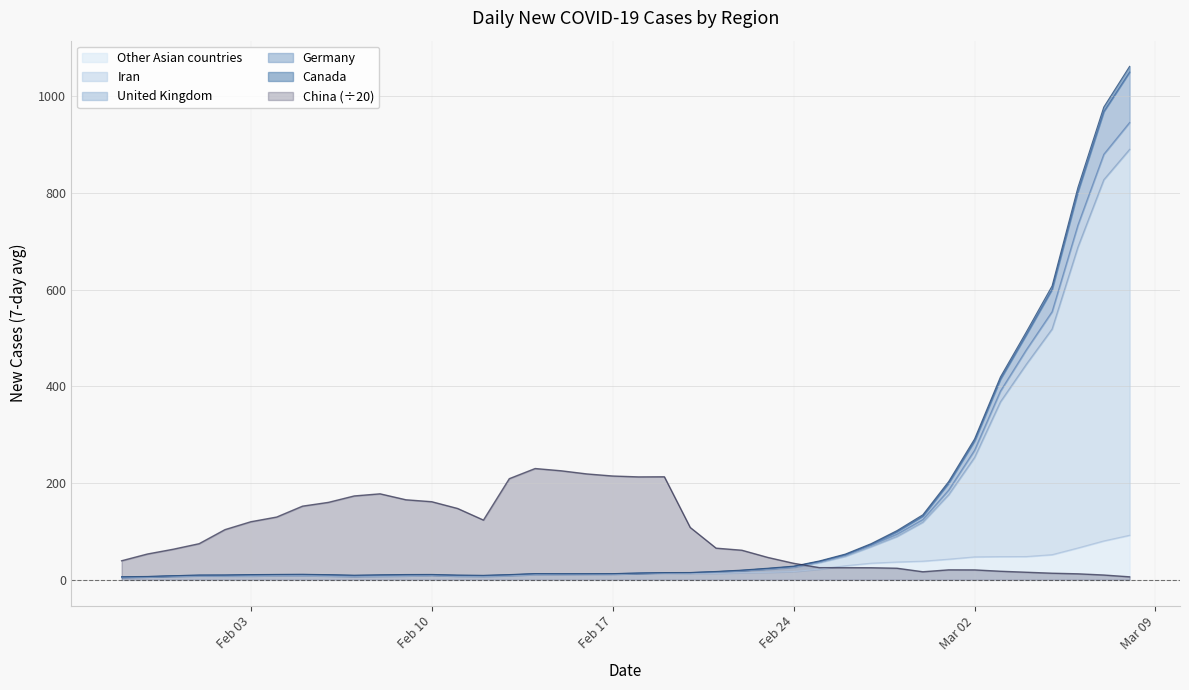

What is the label of the 4th point from the right?

2020-03-05